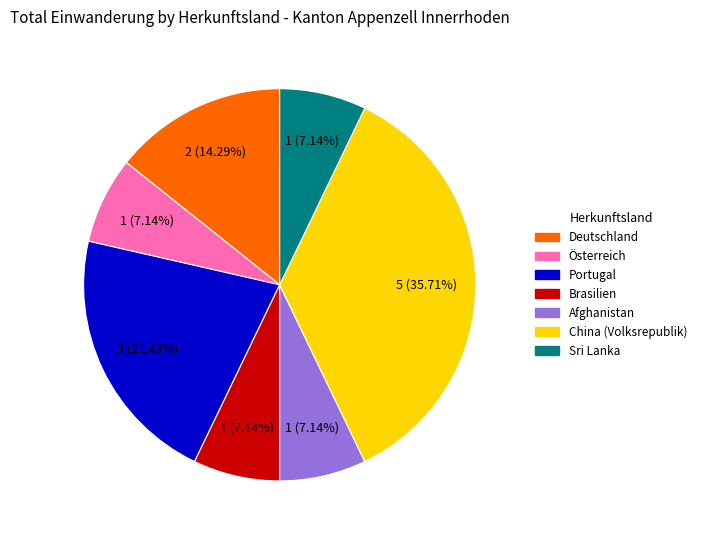

Which category has the biggest portion of the pie?

China (Volksrepublik)